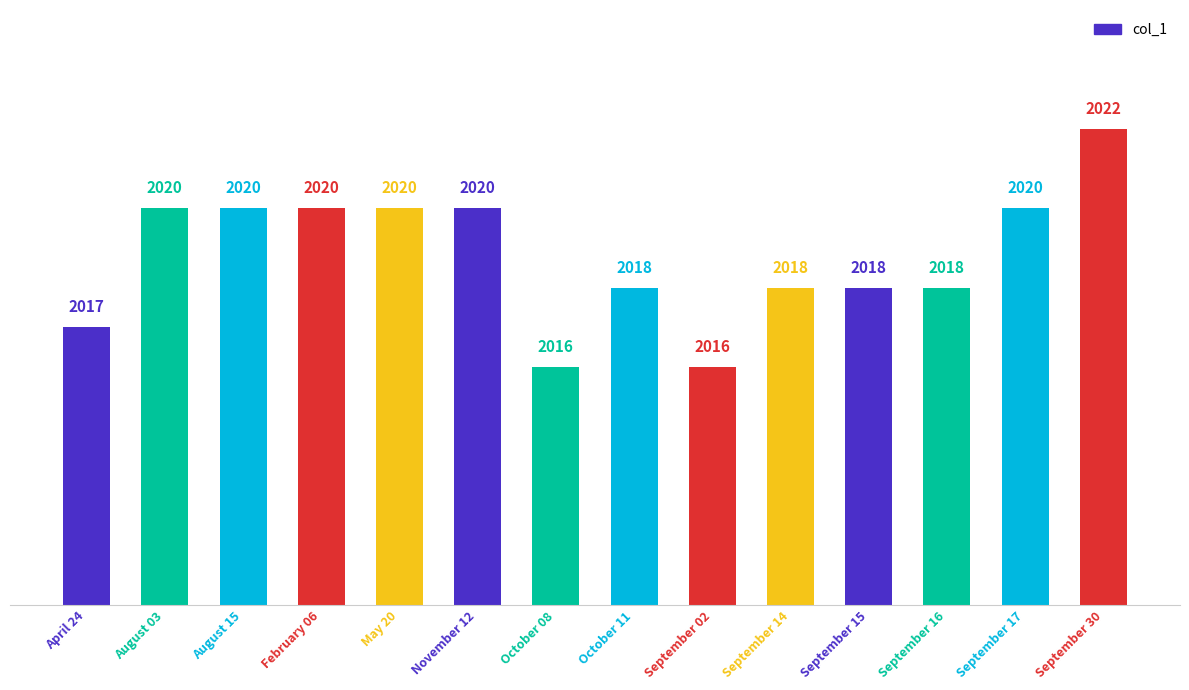

The chart shows a value of 615 at September 16. True or false?

False